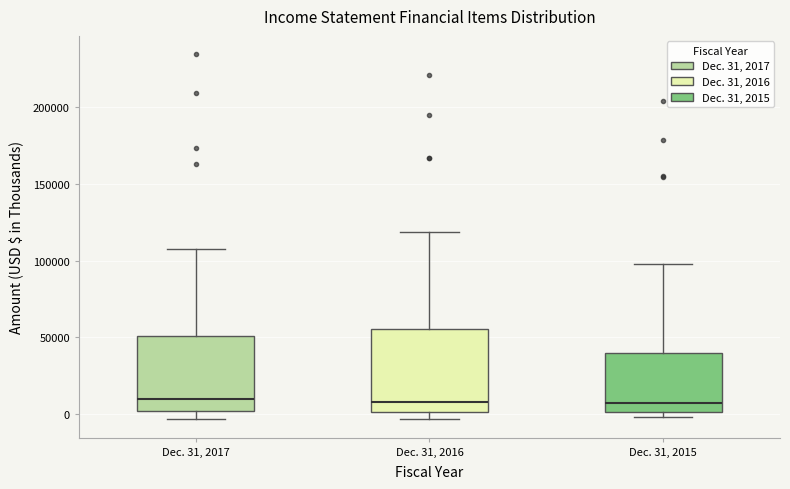

Where is the lower edge of the box for Dec. 31, 2017 on the y-axis? The values are not printed on the chart, so give them approximately, as read against the axis.

0